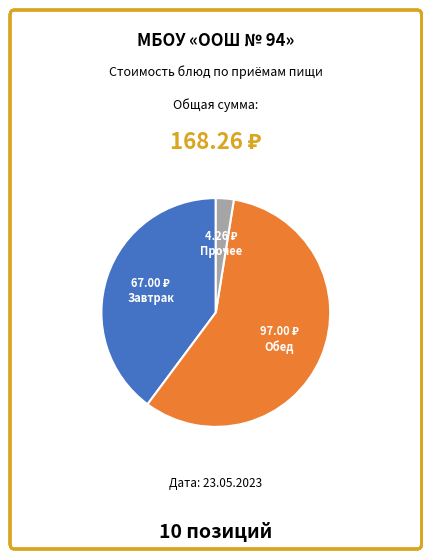

How many segments does this pie chart have?

3